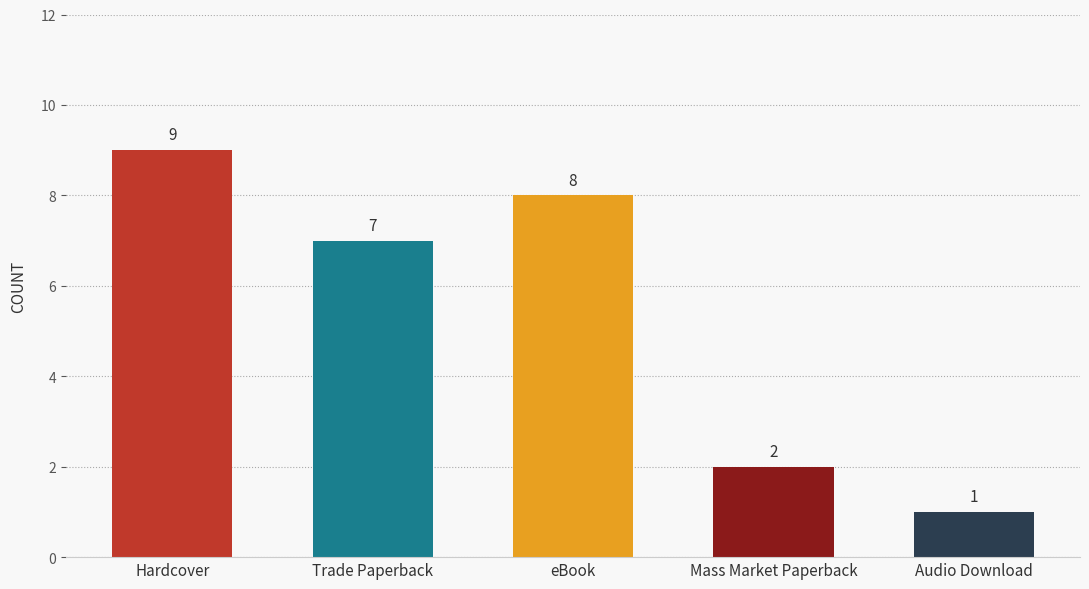

What is the difference between the maximum and minimum values?

8